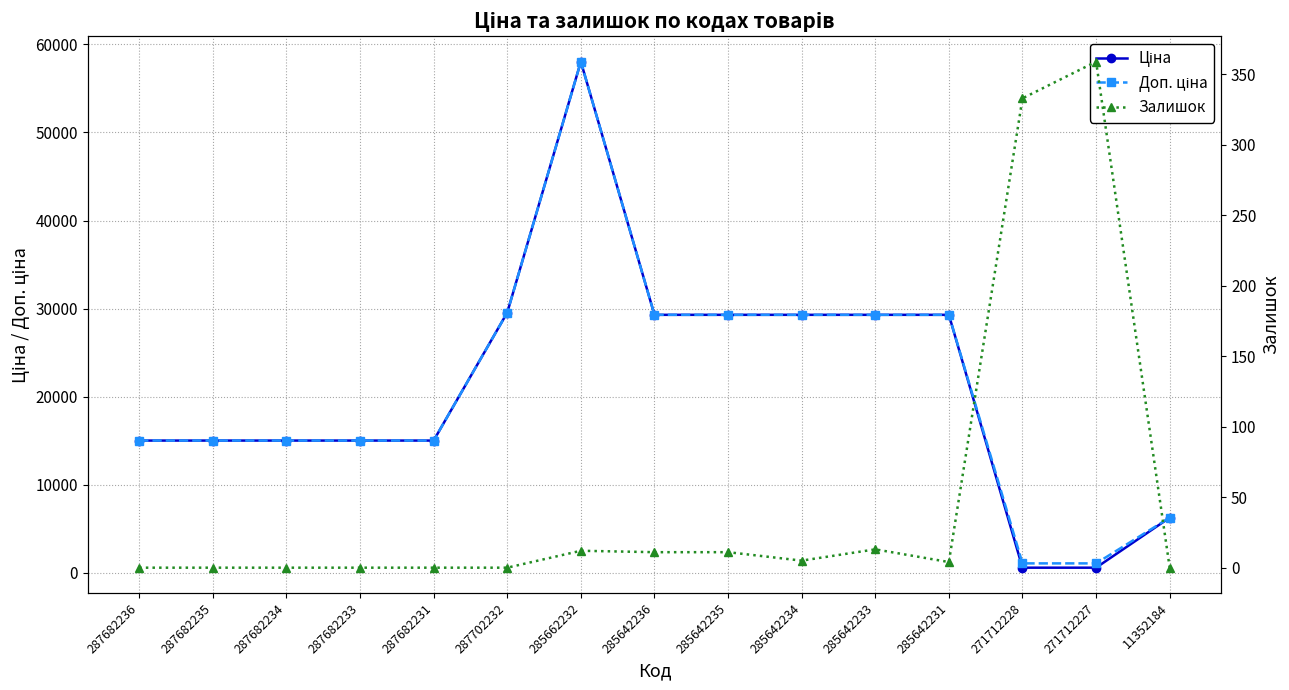

What is the total value across all series at 285642235?

58600.8